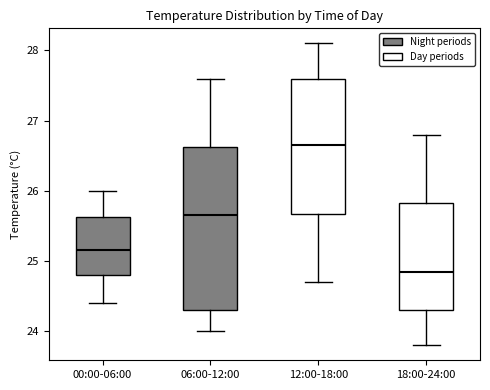

Comparing the boxes themselves (not the whiskers), which one is the tallest?

06:00-12:00